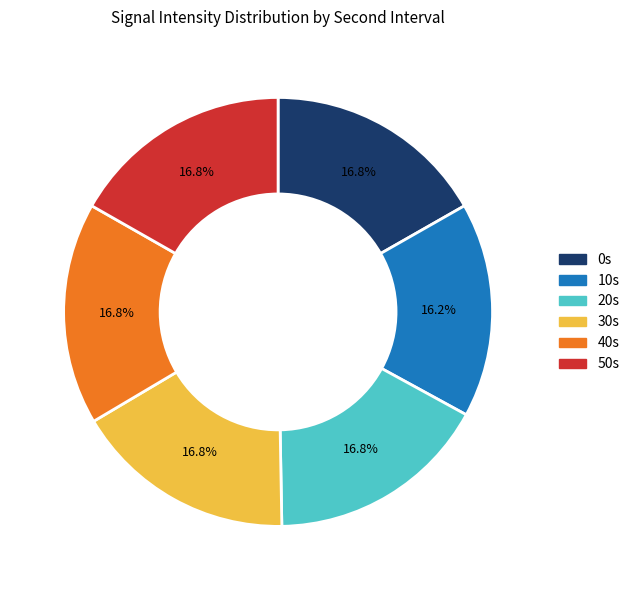

How many segments does this pie chart have?

6